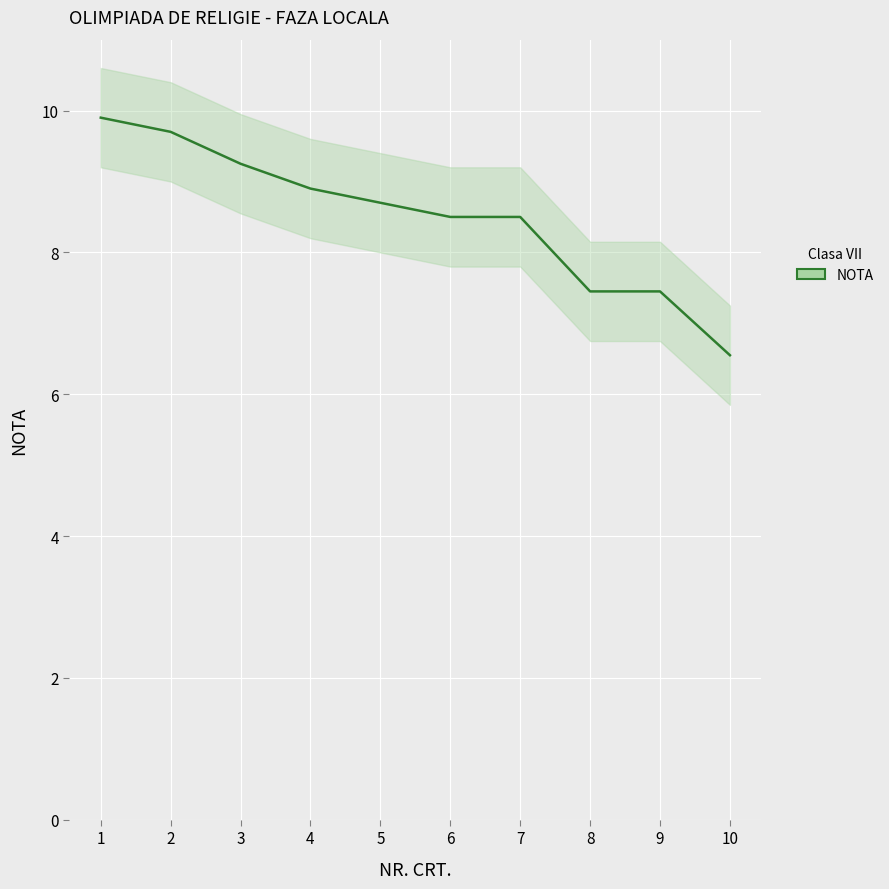

Reading left to right, what are all the values shown in this chart?

1=9.9	2=9.7	3=9.2	4=8.9	5=8.7	6=8.5	7=8.5	8=7.5	9=7.5	10=6.5